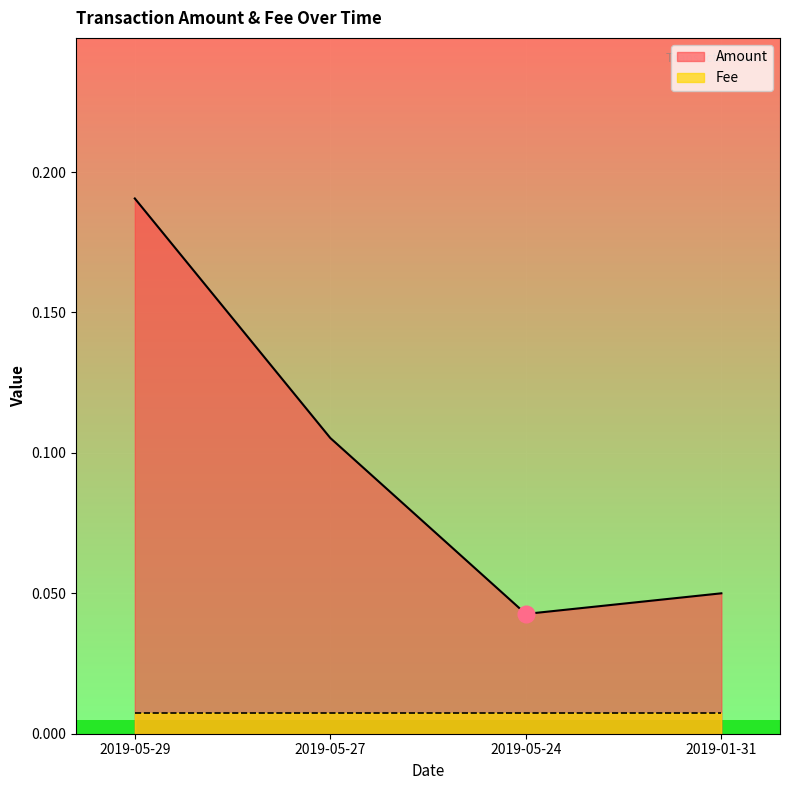

What is the greatest value displayed?

0.2